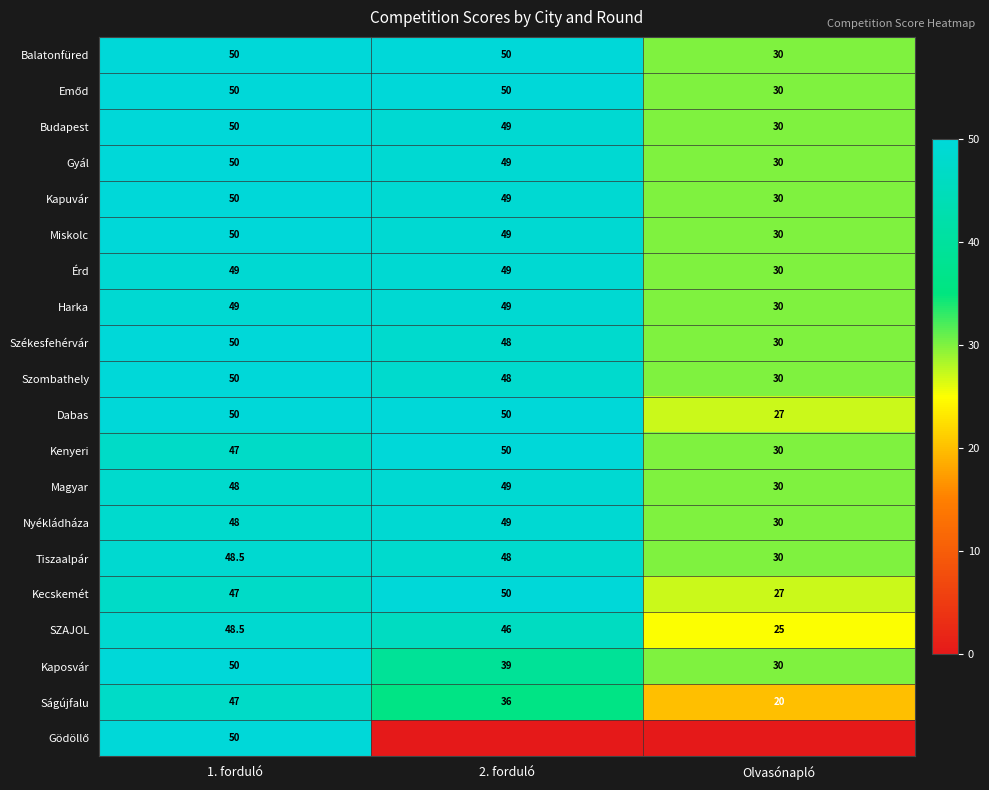

True or false: Gyál has a value of 46.6 at Olvasónapló.

False